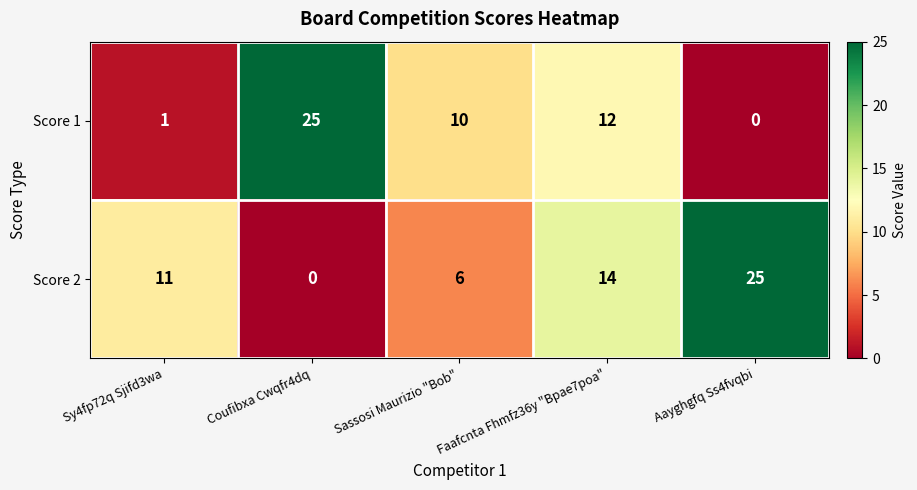

What is the highest value of the Score 1 series?

25